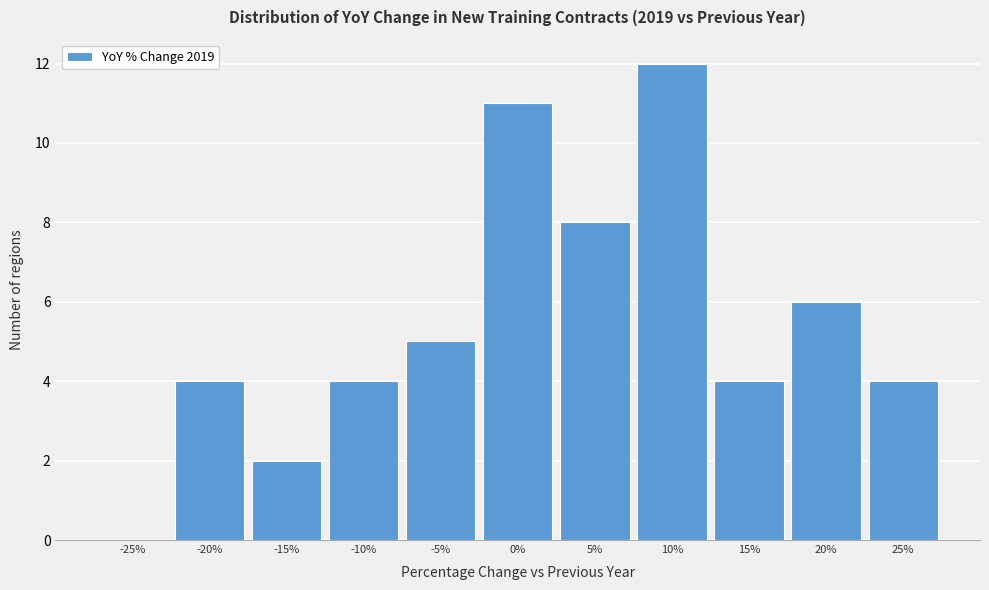

Reading right to left, extract all data points from this chart.

25%=4	20%=6	15%=4	10%=12	5%=8	0%=11	-5%=5	-10%=4	-15%=2	-20%=4	-25%=0